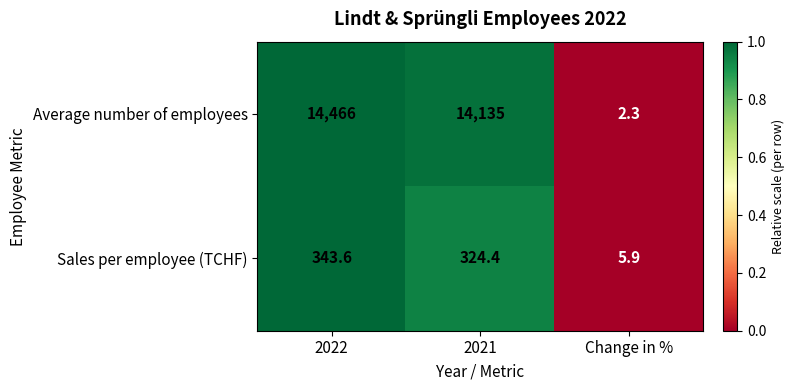

How many series are shown in this chart?

2